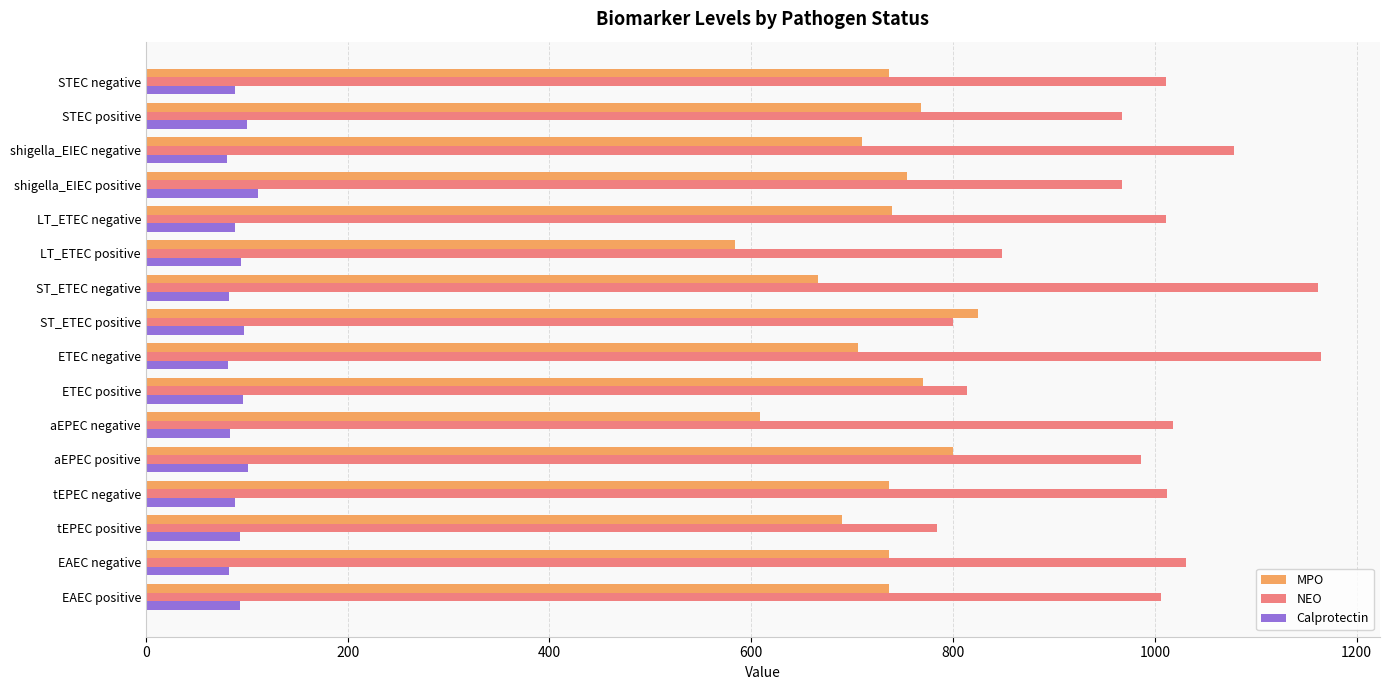

Is it true that Calprotectin equals 54.2 at LT_ETEC positive?

False